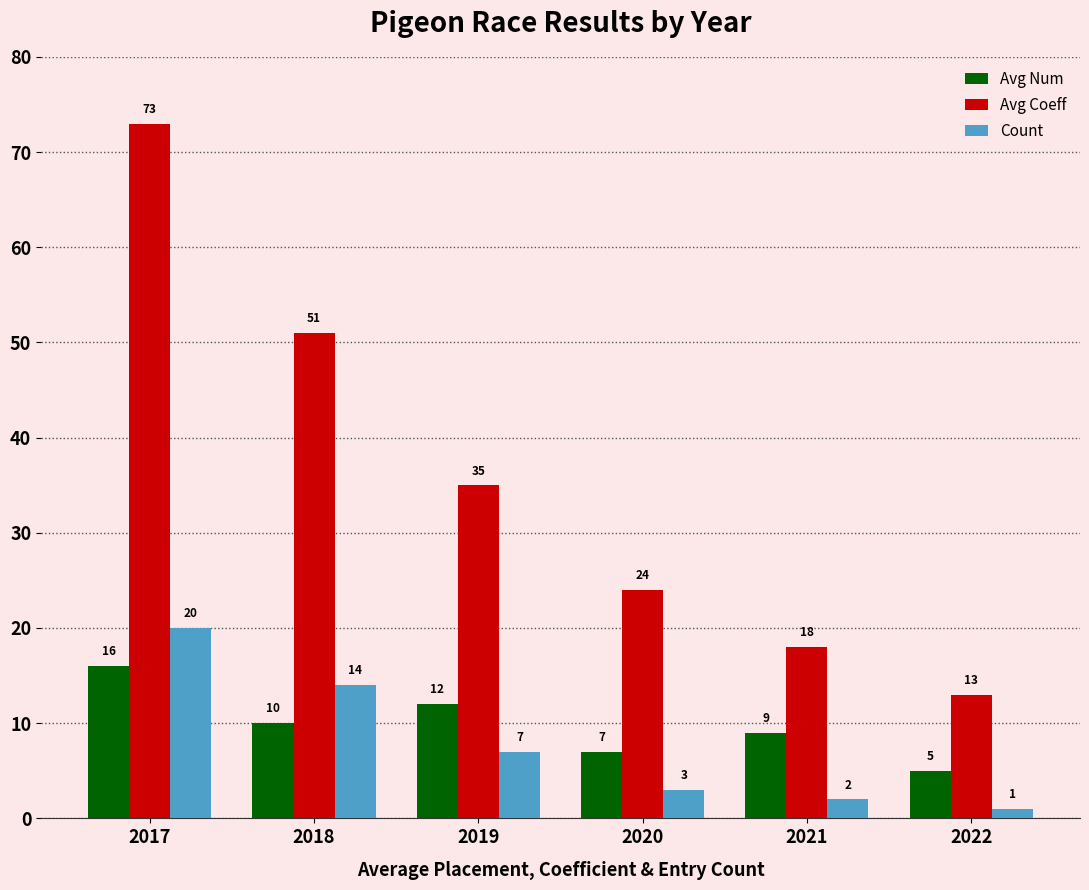

What are all the series names shown in the legend?

Avg Num, Avg Coeff, Count